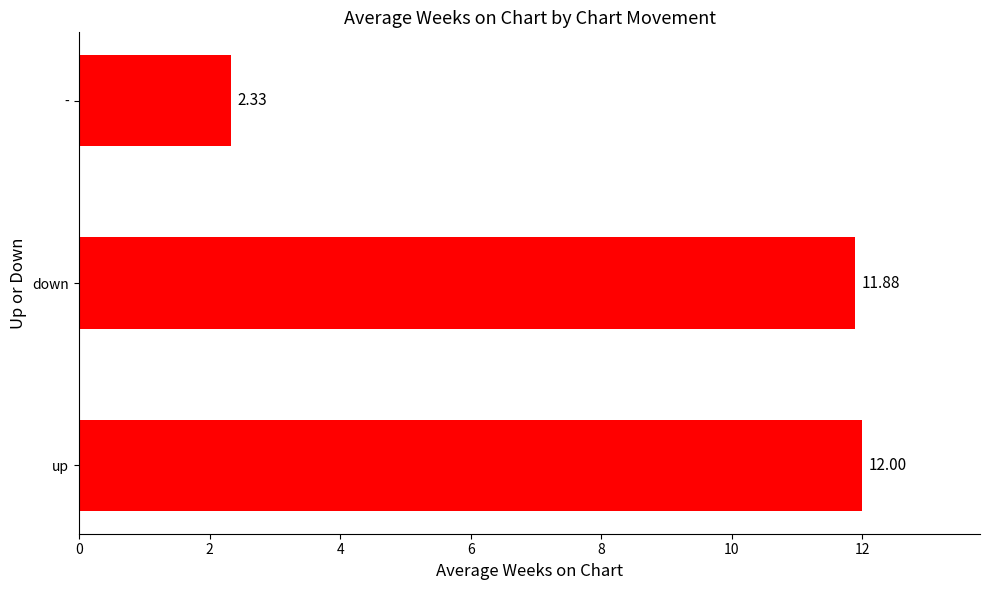

What is the difference between the maximum and minimum values?

9.7